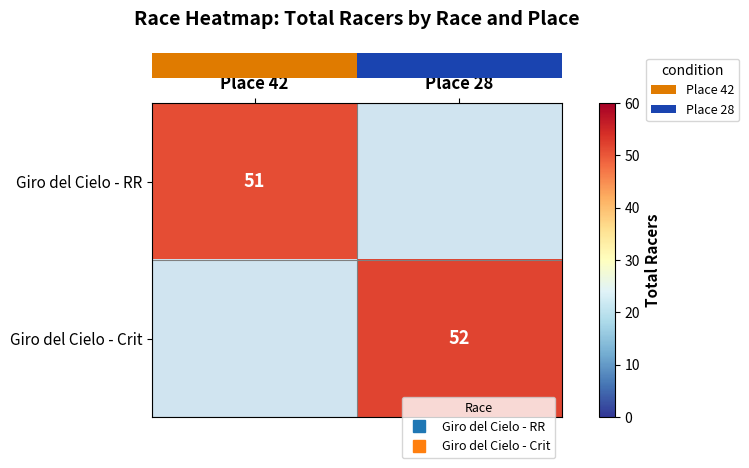

Which category has the highest value in the row_0 series?

Place 42